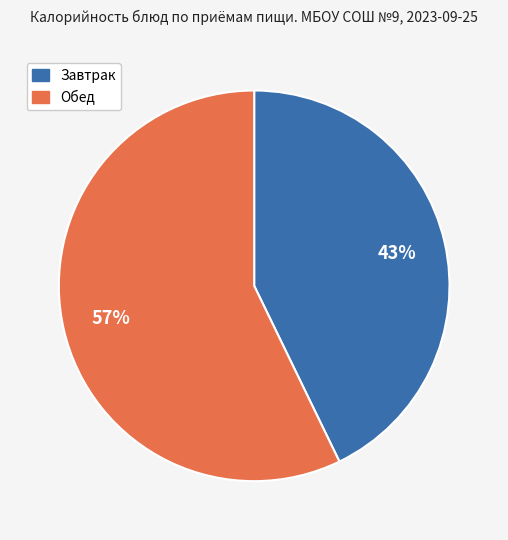

To the nearest percent, what is the difference between the largest and smallest slice percentages?

14%